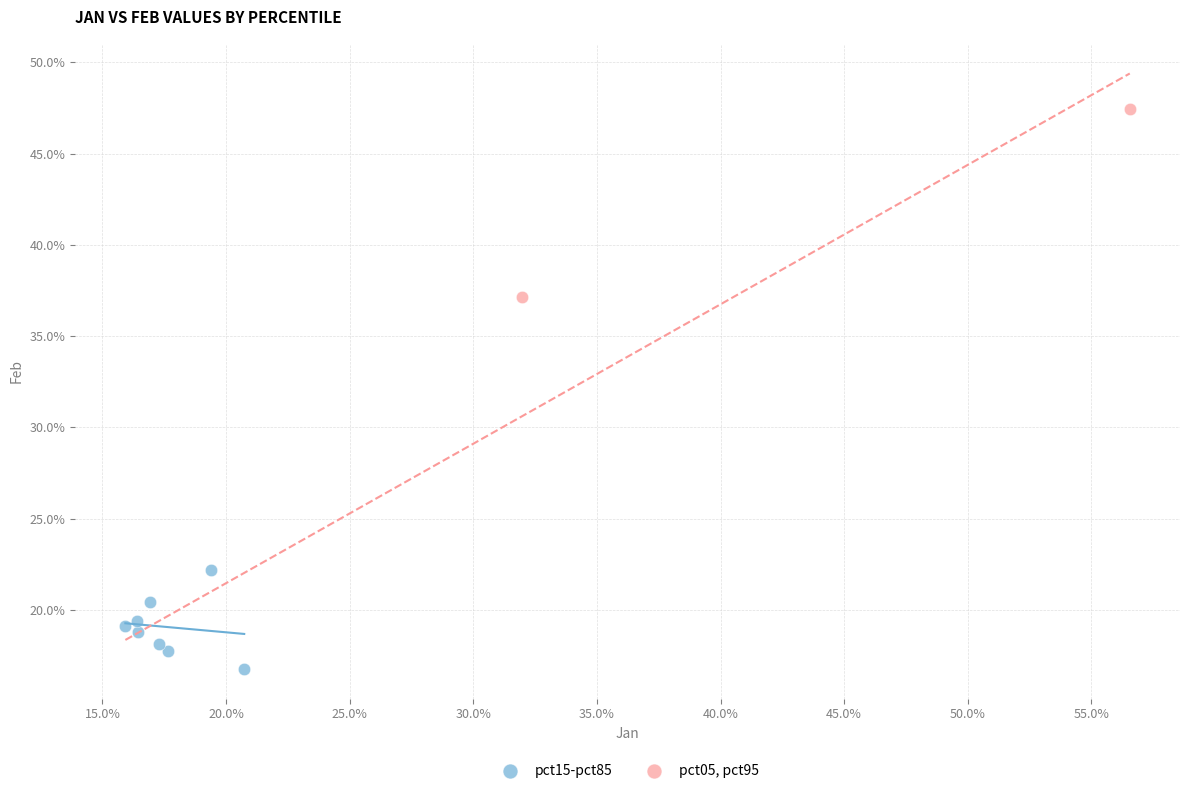

Which series has the widest spread of Y values?

pct05, pct95